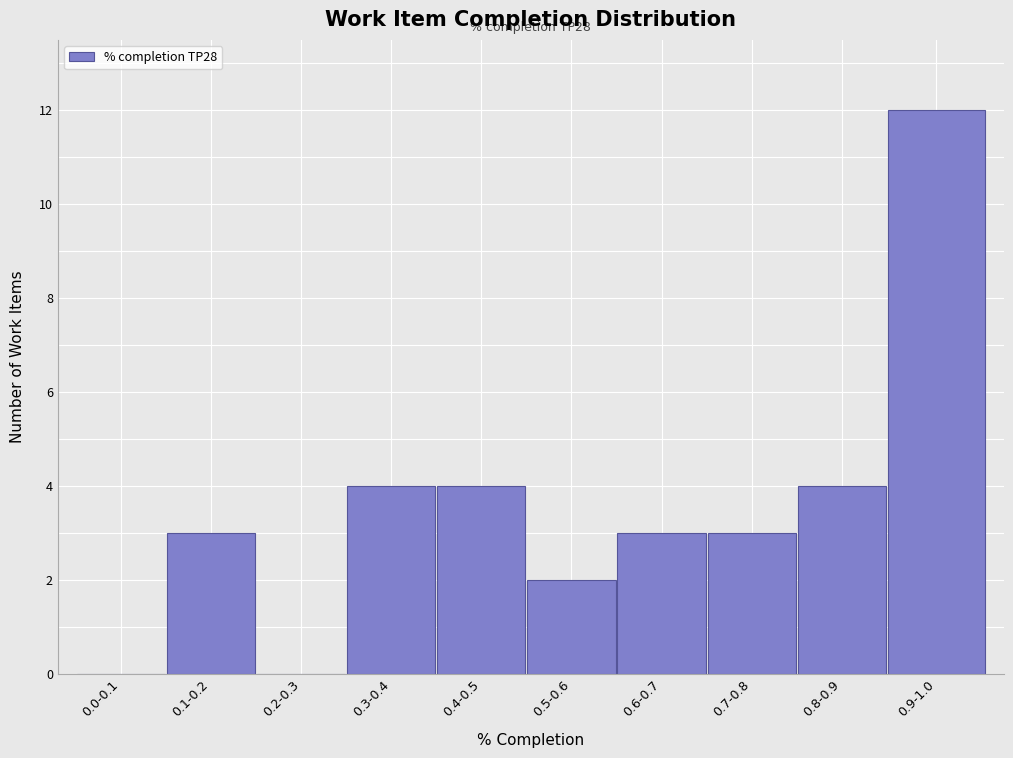

Reading left to right, what are all the values shown in this chart?

0.0-0.1=0	0.1-0.2=3	0.2-0.3=0	0.3-0.4=4	0.4-0.5=4	0.5-0.6=2	0.6-0.7=3	0.7-0.8=3	0.8-0.9=4	0.9-1.0=12